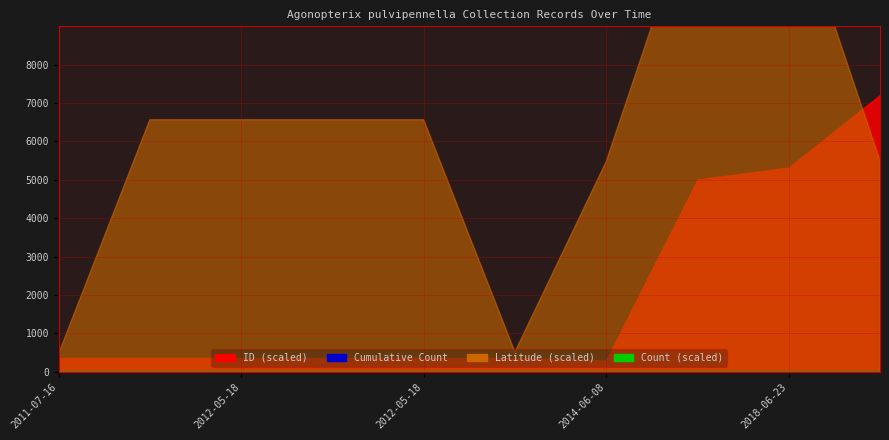

True or false: Cumulative Count and Count intersect in this chart.

False